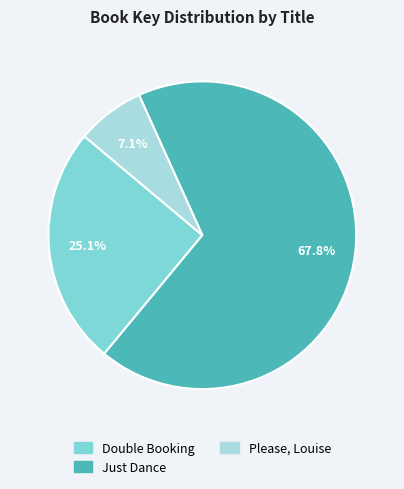

To the nearest percent, what is the average slice percentage?

33%